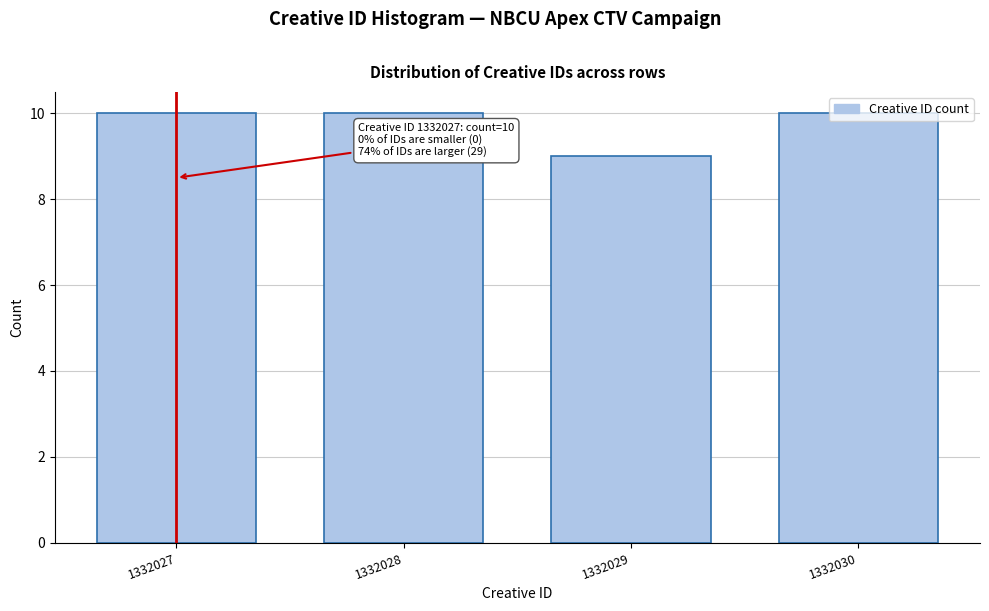

Approximately how many times larger is the value at 1332028 compared to 1332027?

1.0